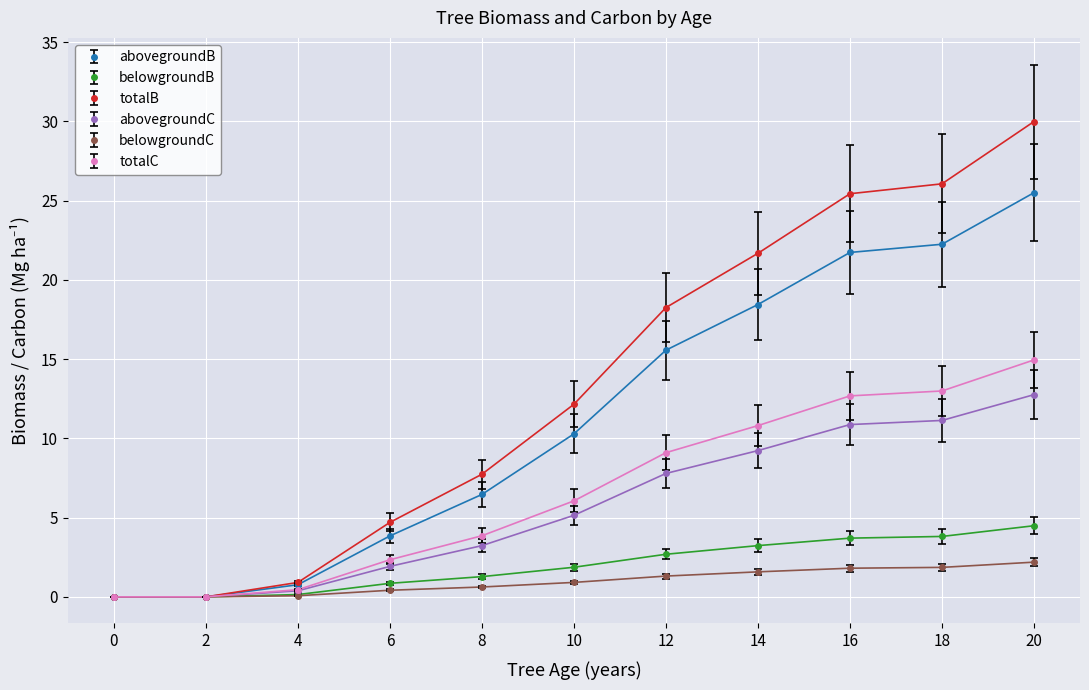

Read the abovegroundB value at 10.

10.3